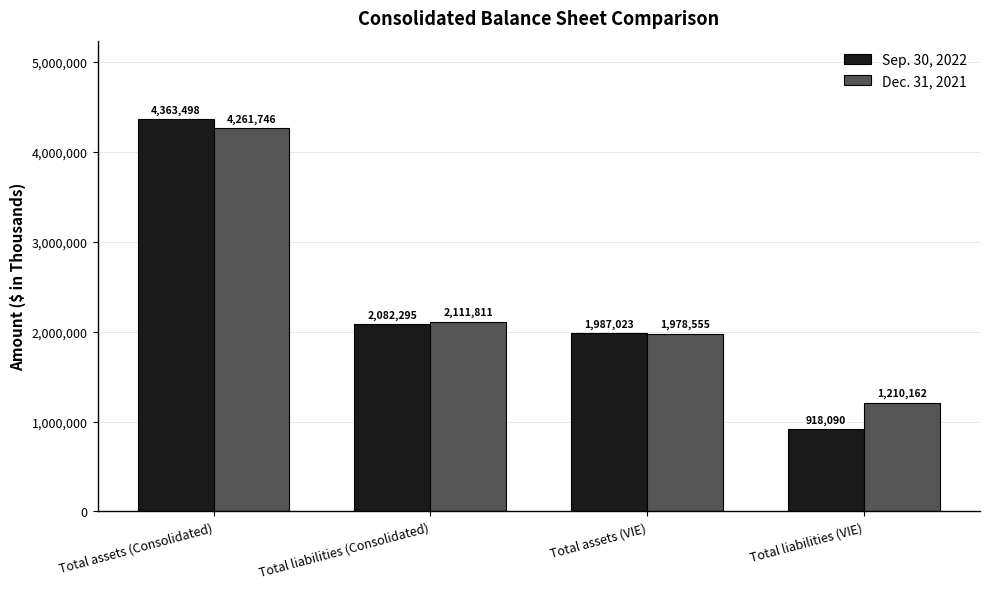

What is the minimum value for Dec. 31, 2021?

1210162